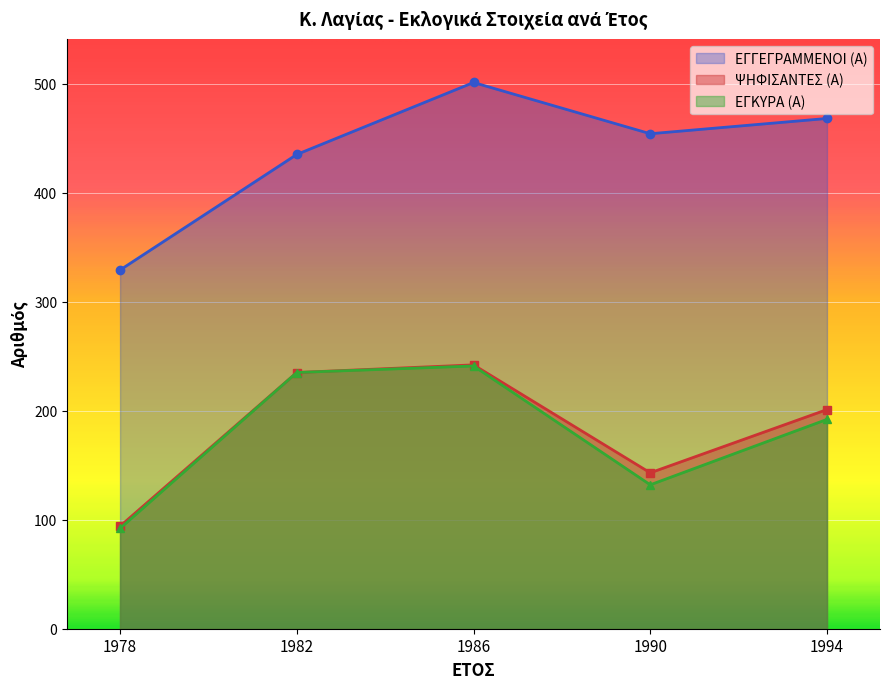

What is the sum of the ΕΓΓΕΓΡΑΜΜΕΝΟΙ (Α) values at 1978 and 1994?

797